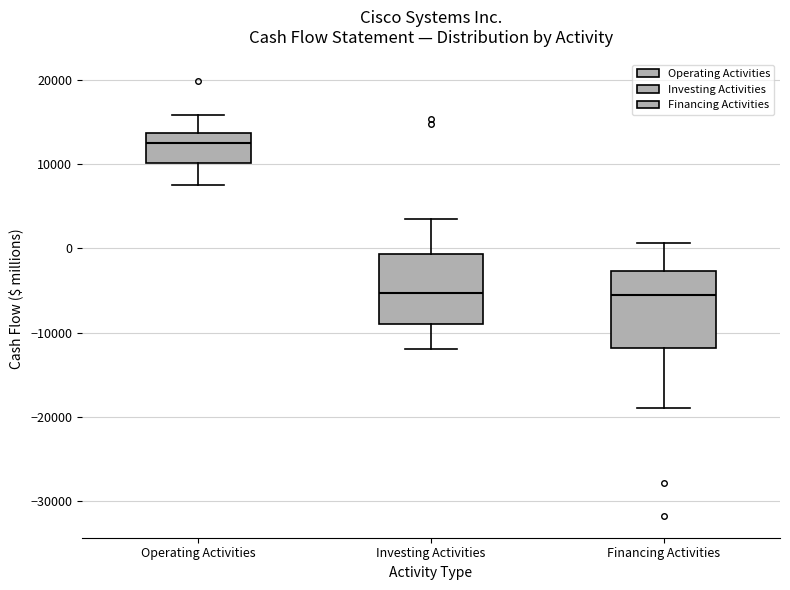

Reading left to right, transcribe this box plot: for each box, give where its median line is, the range the box spans, and where its two whiskers end, as read against the y-axis. The values are not printed on the chart, so give them approximately, as read against the axis.

Operating Activities: median 13000, box 10000 to 14000, whiskers 8000 to 16000
Investing Activities: median -5000, box -9000 to -1000, whiskers -12000 to 4000
Financing Activities: median -6000, box -12000 to -3000, whiskers -19000 to 1000